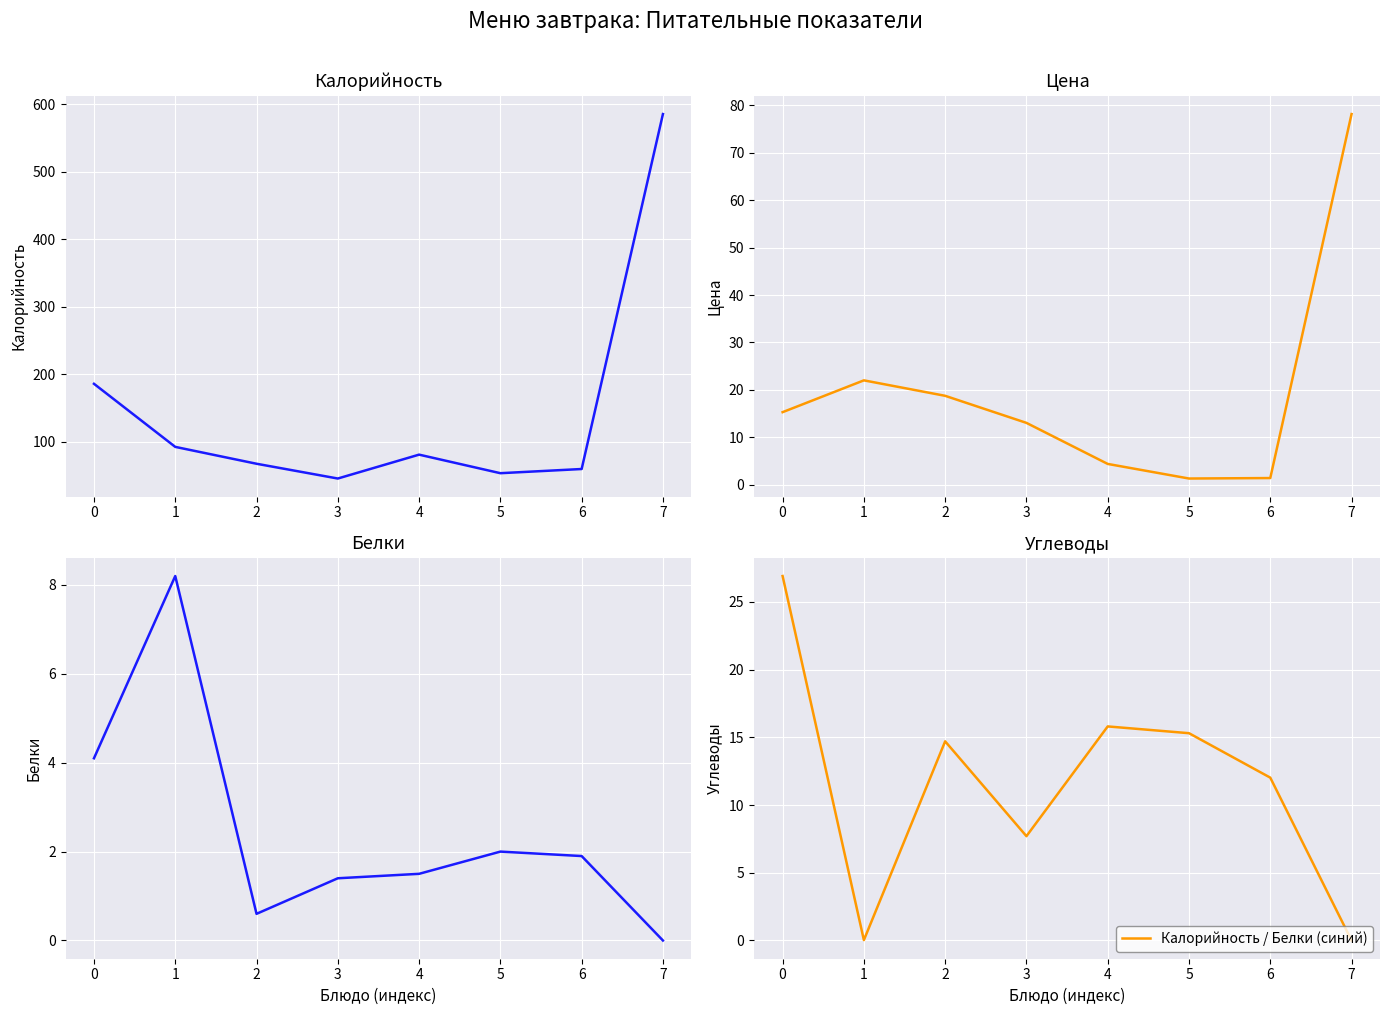

What are all the series names shown in the legend?

Калорийность, Цена, Белки, Углеводы